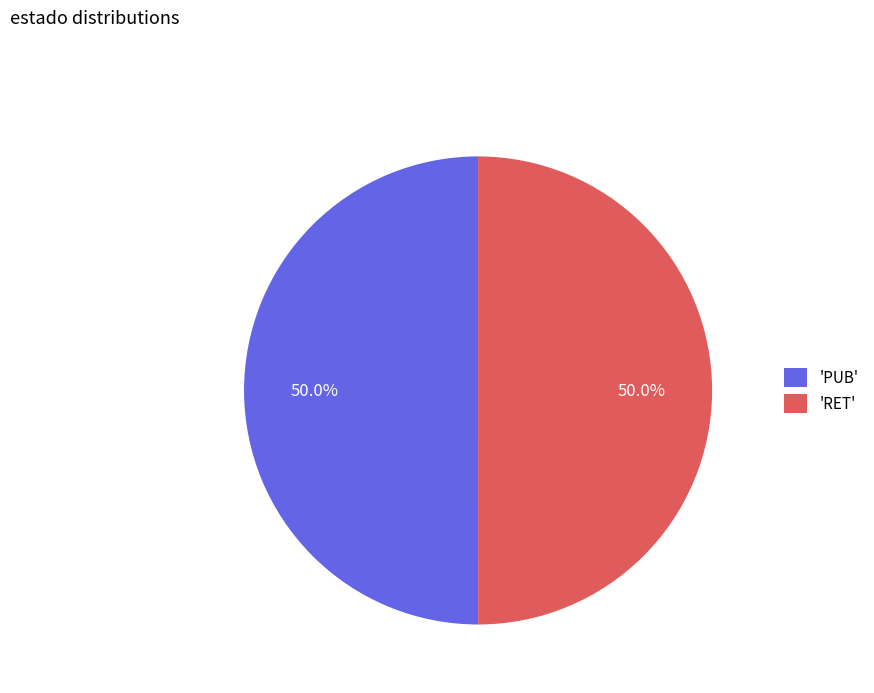

Approximately how many times larger is the value at 'PUB' compared to 'RET'?

1.0